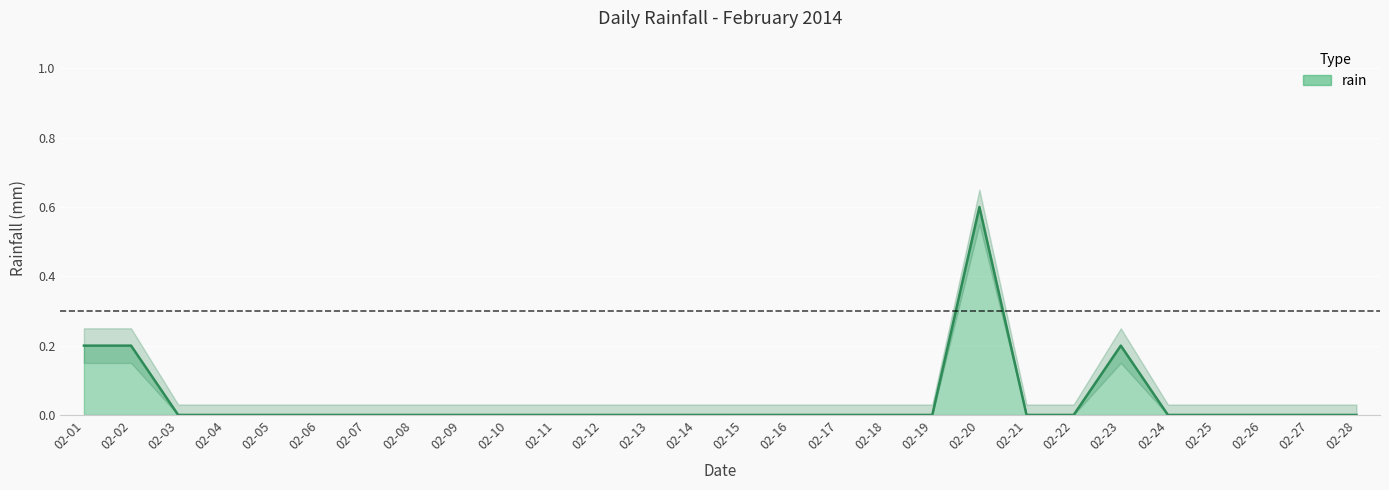

List the labels in order of value, smallest first.

02-03, 02-04, 02-05, 02-06, 02-07, 02-08, 02-09, 02-10, 02-11, 02-12, 02-13, 02-14, 02-15, 02-16, 02-17, 02-18, 02-19, 02-21, 02-22, 02-24, 02-25, 02-26, 02-27, 02-28, 02-01, 02-02, 02-23, 02-20